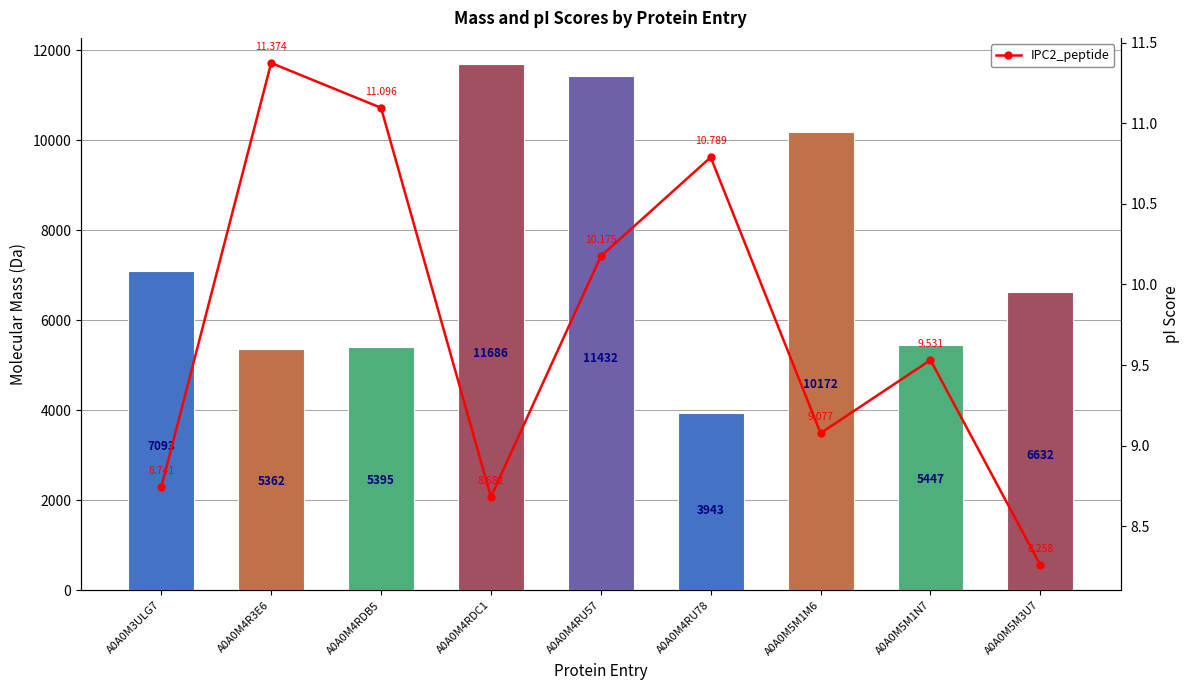

The IPC2_peptide series shows 11.1 at A0A0M4RDB5. True or false?

True